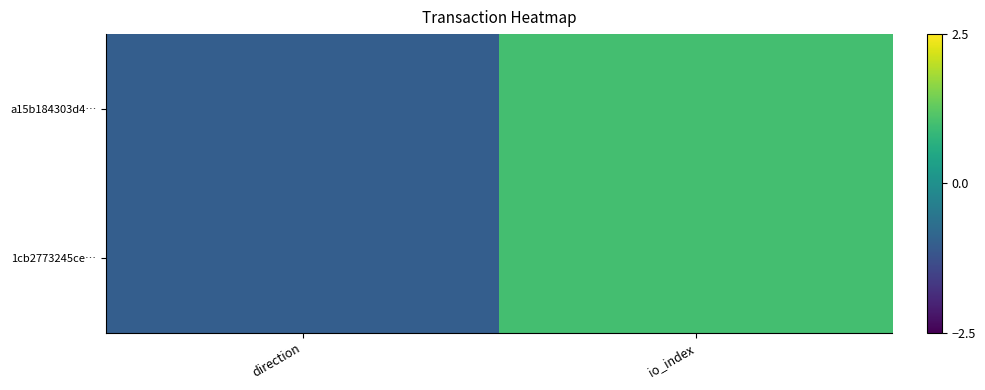

List the series in order of their peak value, highest first.

a15b184303d4…, 1cb2773245ce…